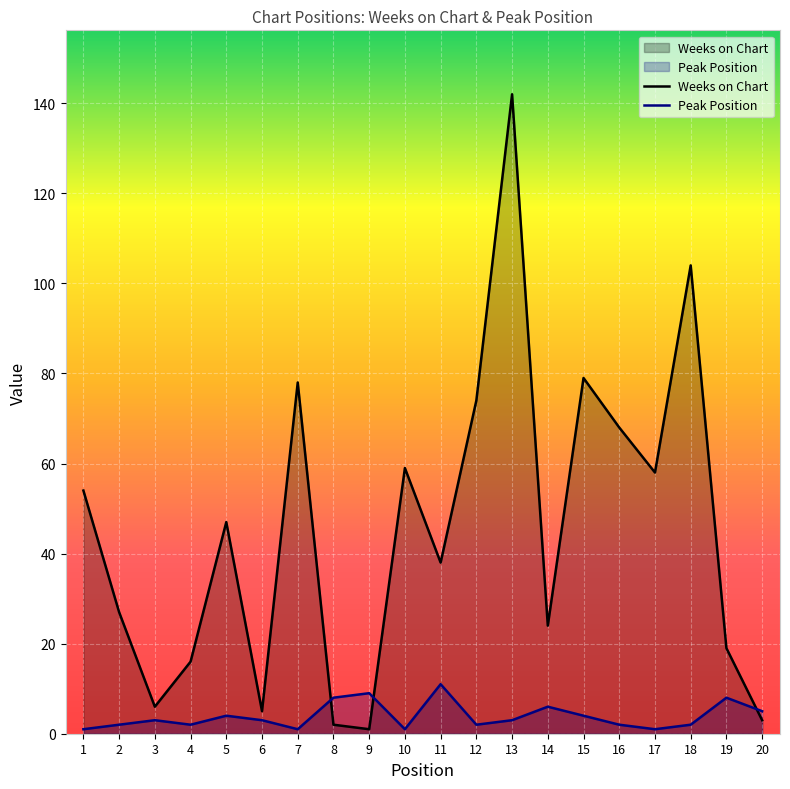

Reading left to right, list all the values displayed in this chart.

Weeks on Chart: 54	27	6	16	47	5	78	2	1	59	38	74	142	24	79	68	58	104	19	3
Peak Position: 1	2	3	2	4	3	1	8	9	1	11	2	3	6	4	2	1	2	8	5